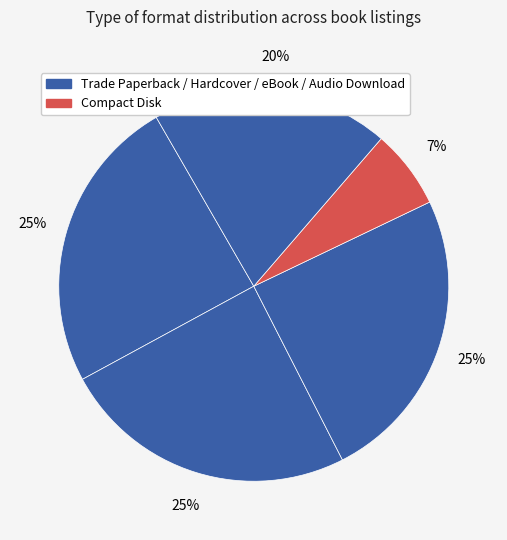

Which slice is the smallest?

Compact Disk